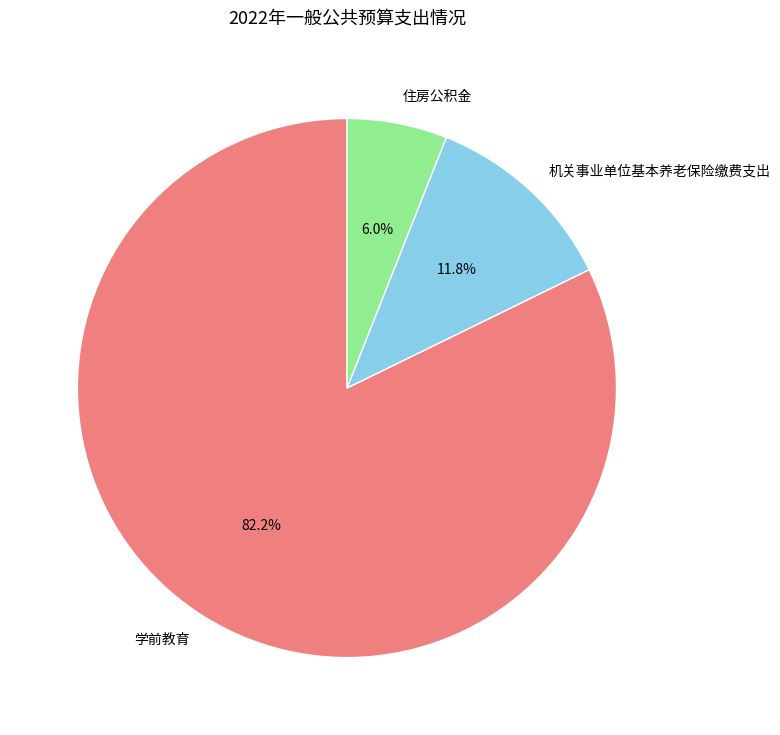

What is the smallest slice in the pie chart?

住房公积金